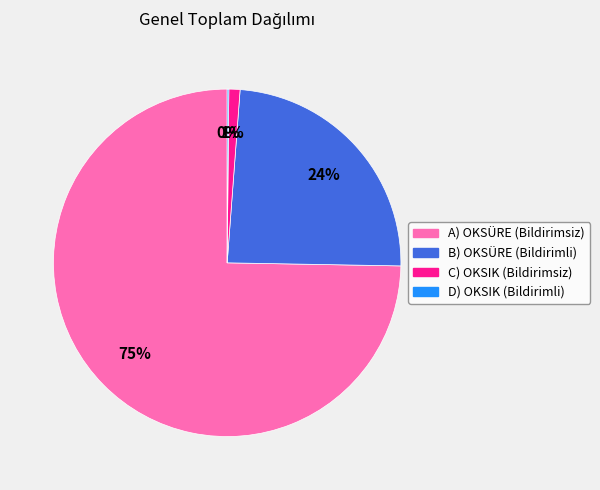

To the nearest percent, what is the difference between the largest and smallest slice percentages?

75%